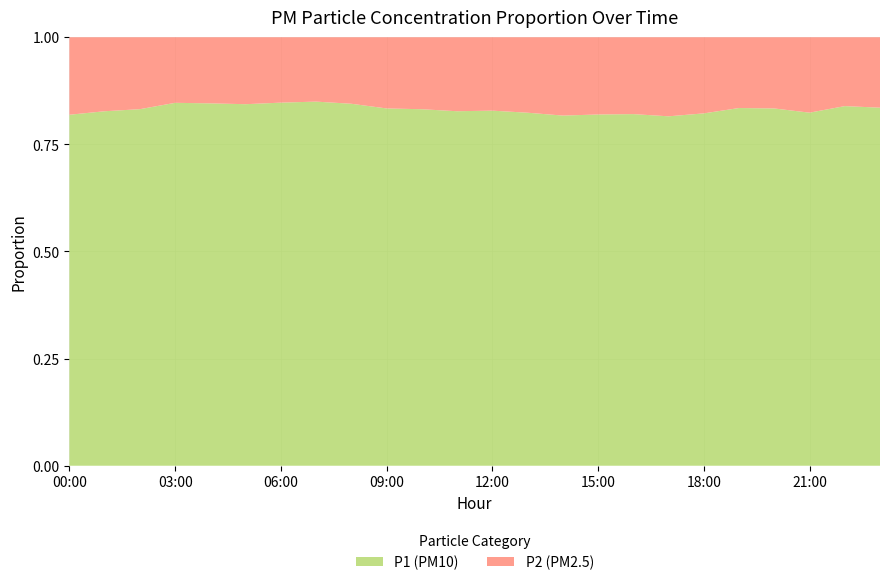

Reading left to right, extract all data points from this chart.

P1: 3.9	3.0	3.5	3.2	2.9	2.4	2.1	2.0	2.3	2.8	3.1	3.5	3.9	4.2	4.6	4.3	4.0	4.1	5.2	6.6	5.9	5.2	4.7	4.2
P2: 0.9	0.6	0.7	0.6	0.5	0.5	0.4	0.3	0.4	0.6	0.6	0.7	0.8	0.9	1.0	0.9	0.9	0.9	1.1	1.3	1.2	1.1	0.9	0.8